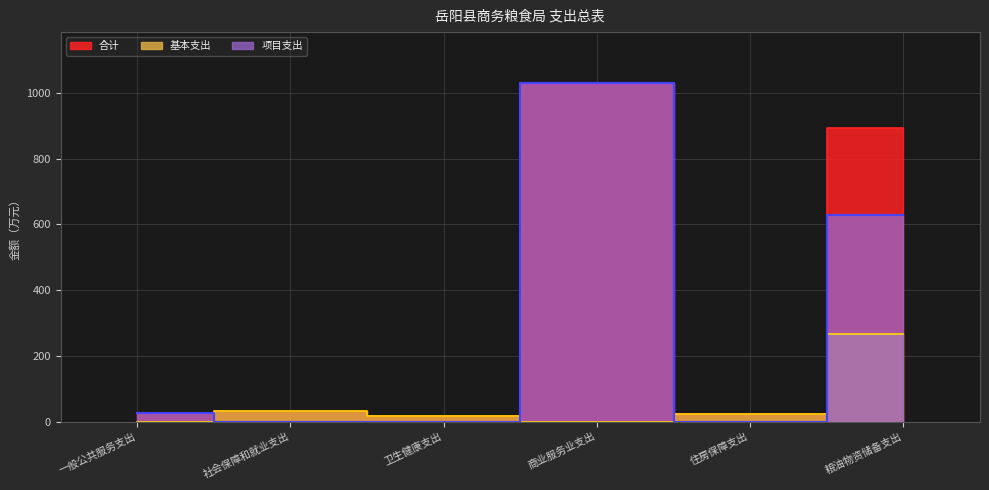

What is the average value of the 基本支出 series?

56.6